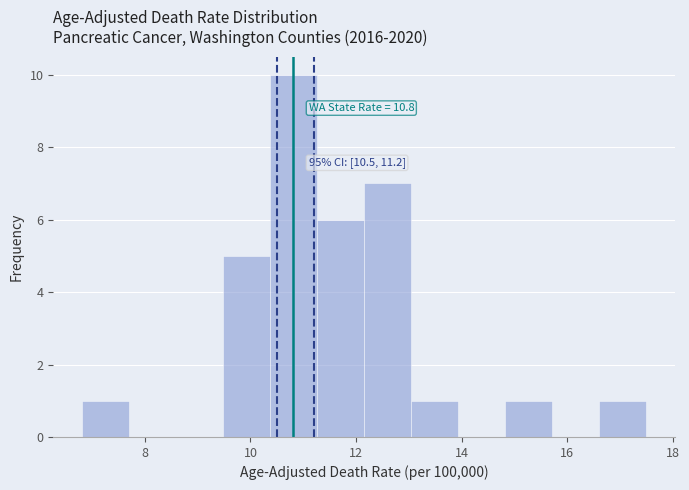

Over which range of the x-axis is the bar tallest?

10.4 to 11.2